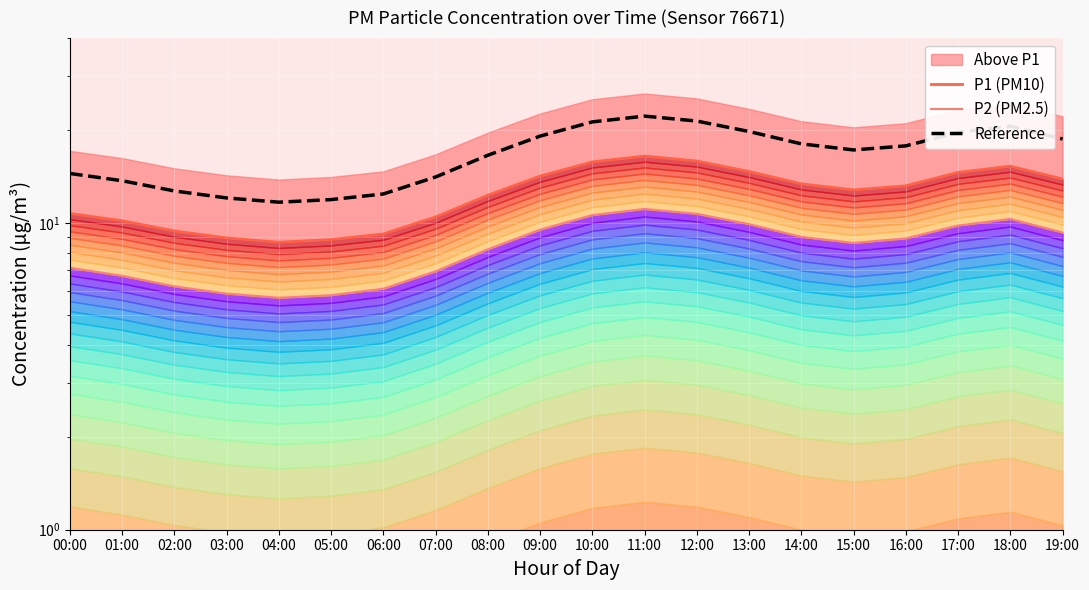

True or false: Reference and P1 (PM10) cross at least once.

False